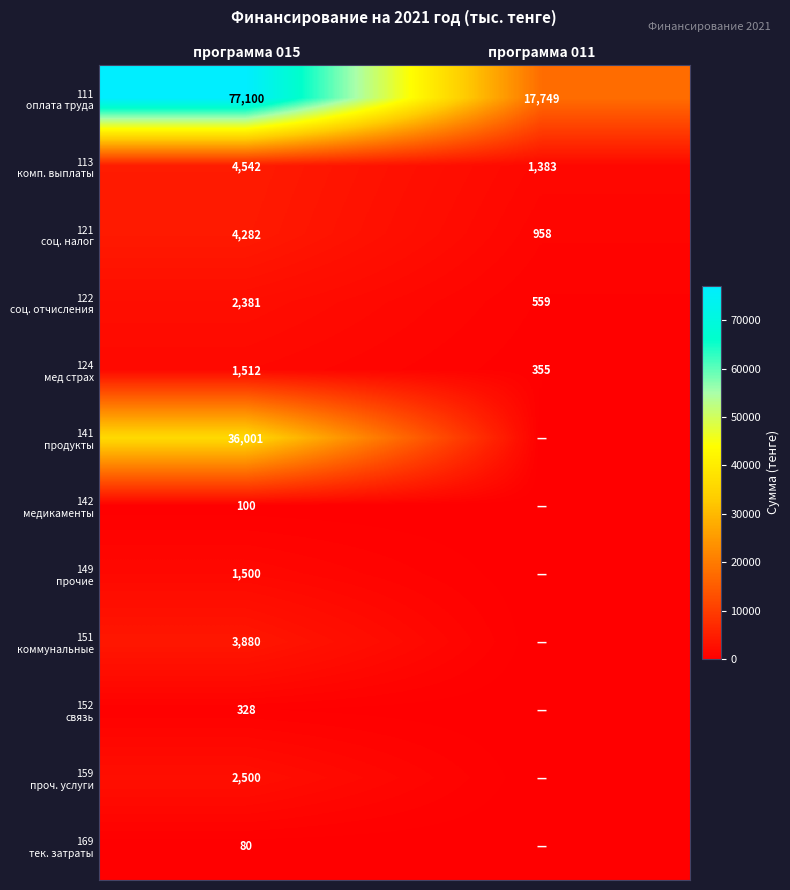

What is the difference between the highest and lowest values at программа 015?

77020